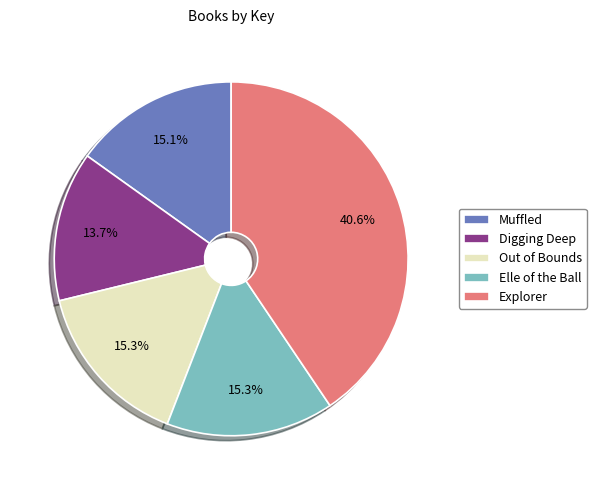

To the nearest percent, what is the combined percentage of Digging Deep and Out of Bounds?

29%